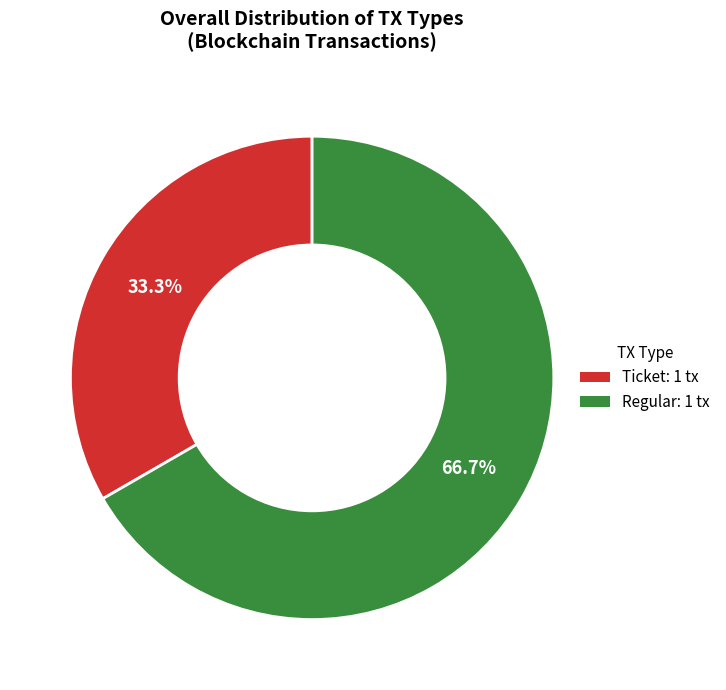

Which category has the smallest portion of the pie?

Ticket